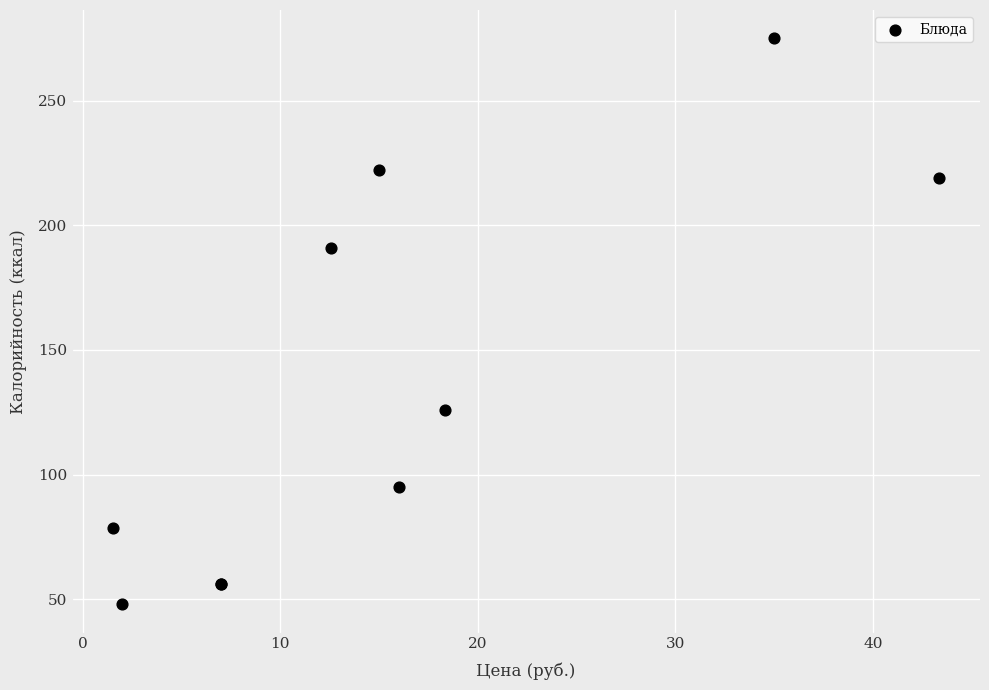

What Y value in the scatter plot is closest to 161?

191.0